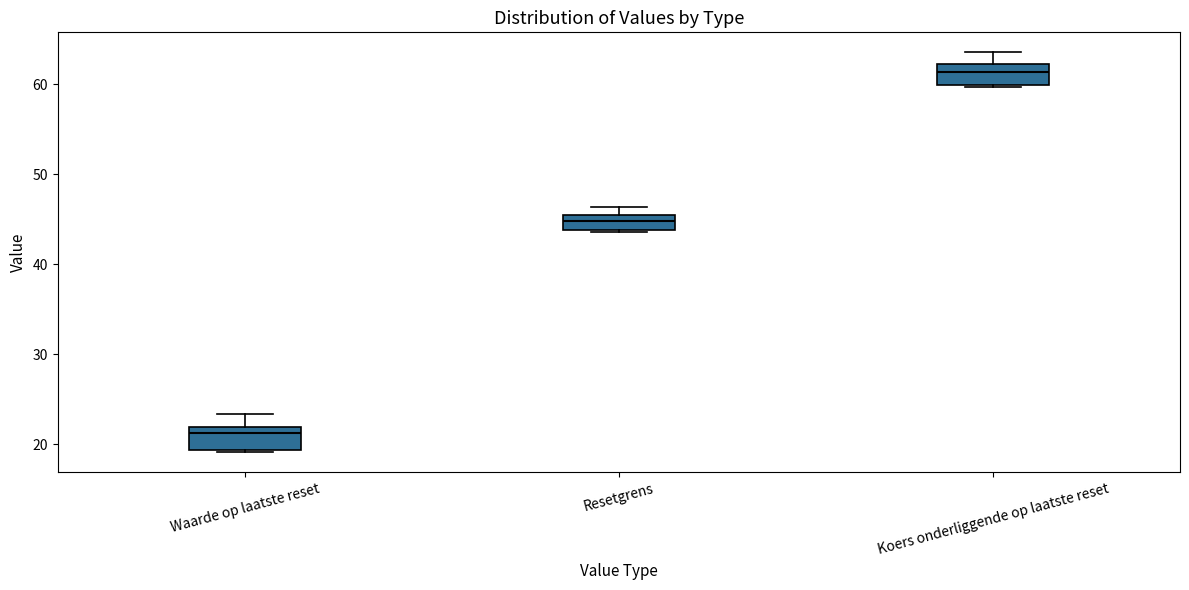

Reading left to right, read every box against the y-axis: the position of its median line, the range the box covers, and the ends of its whiskers. The values are not printed on the chart, so give them approximately, as read against the axis.

Waarde op laatste reset: median 21, box 19 to 22, whiskers 19 (just below the box's lower edge) to 23
Resetgrens: median 45 (inside the box), box 44 to 45, whiskers 44 to 46
Koers onderliggende op laatste reset: median 61, box 60 to 62, whiskers 60 to 64